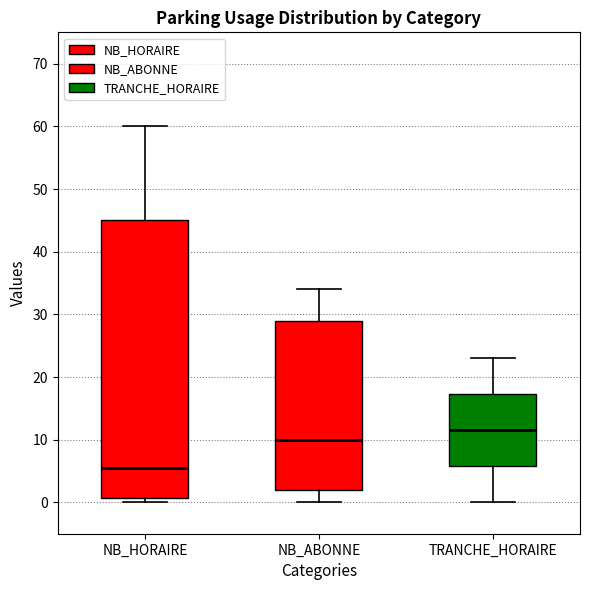

Where is the upper edge of the box for NB_HORAIRE on the y-axis? The values are not printed on the chart, so give them approximately, as read against the axis.

45